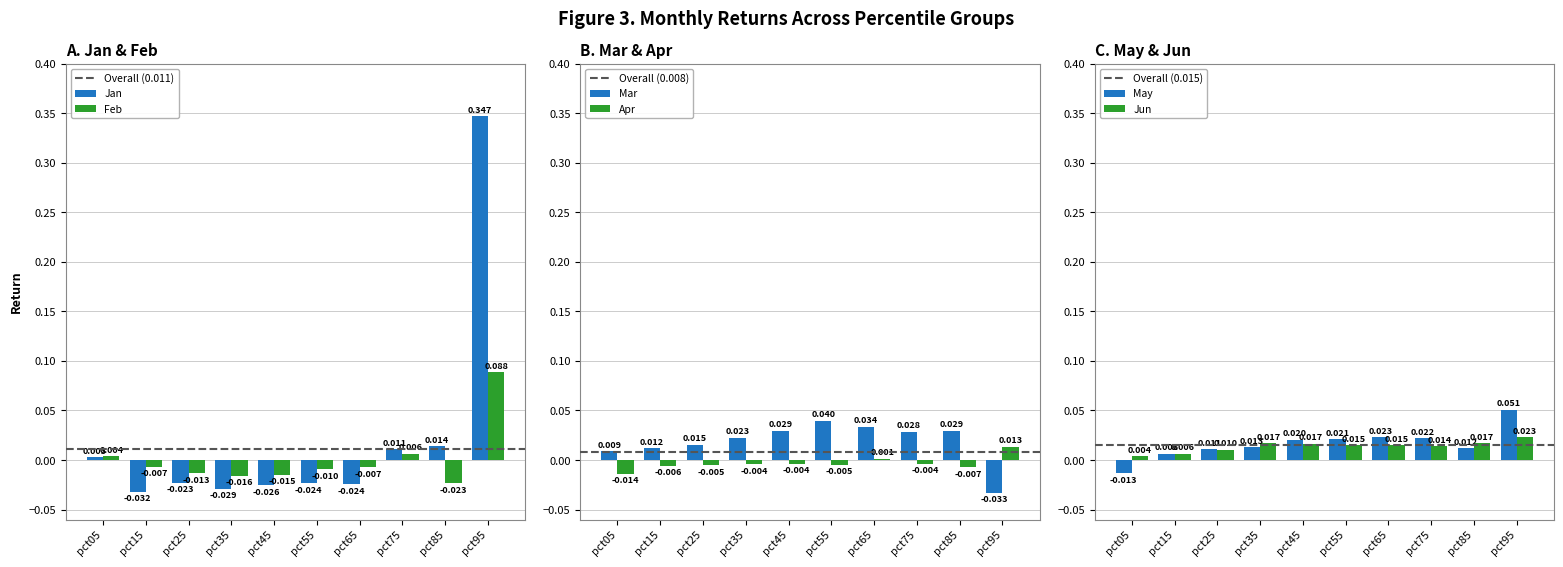

At which label does Jan first exceed 0?

pct05